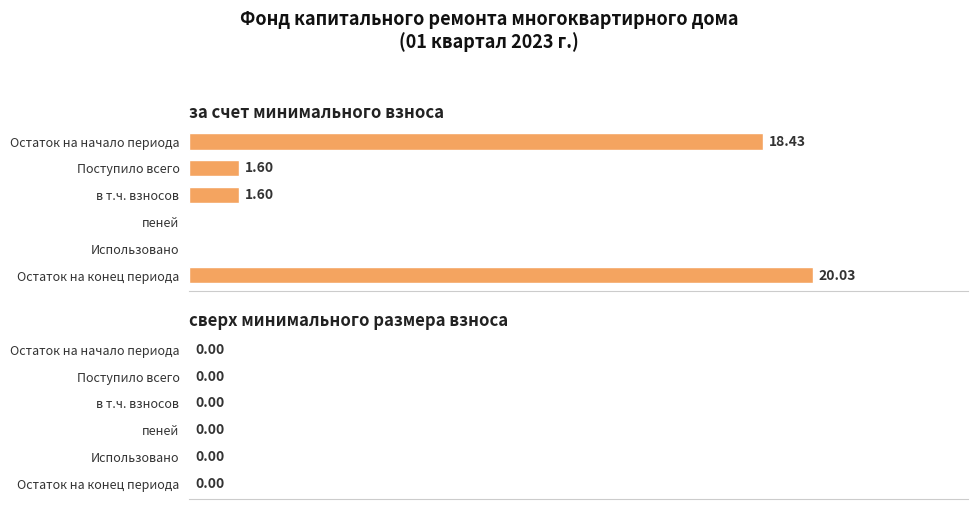

Which category has the highest value across all series?

Остаток на конец периода